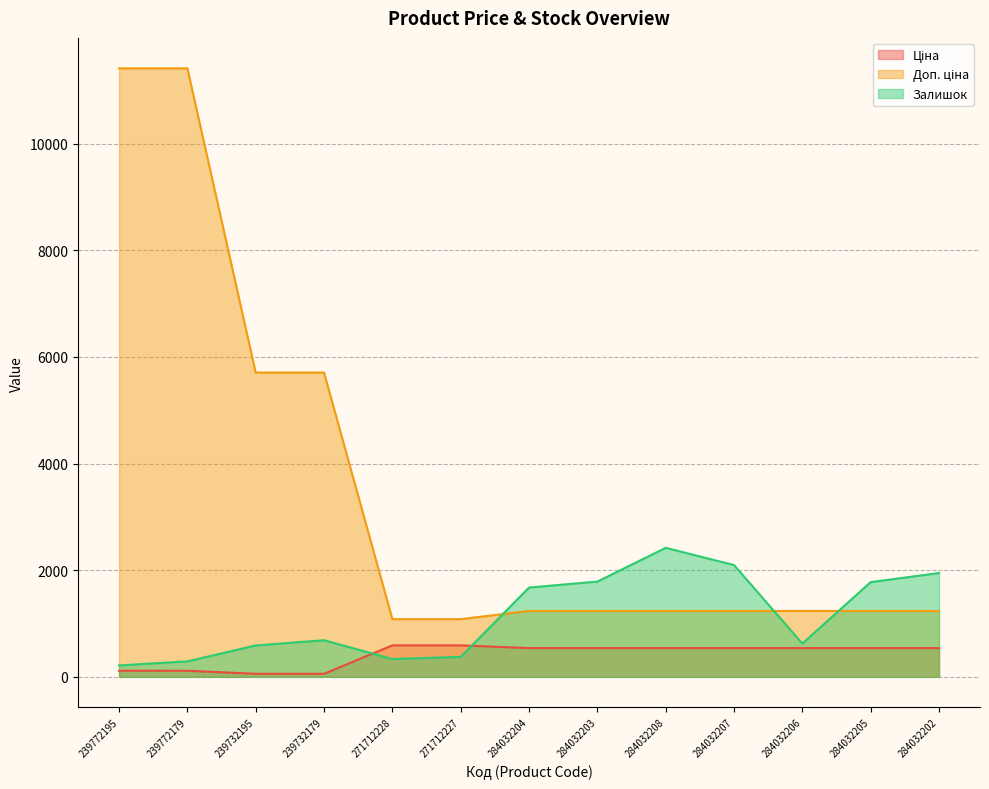

Rank the categories by Ціна value from lowest to highest.

239732195, 239732179, 239772195, 239772179, 284032204, 284032203, 284032208, 284032207, 284032206, 284032205, 284032202, 271712228, 271712227